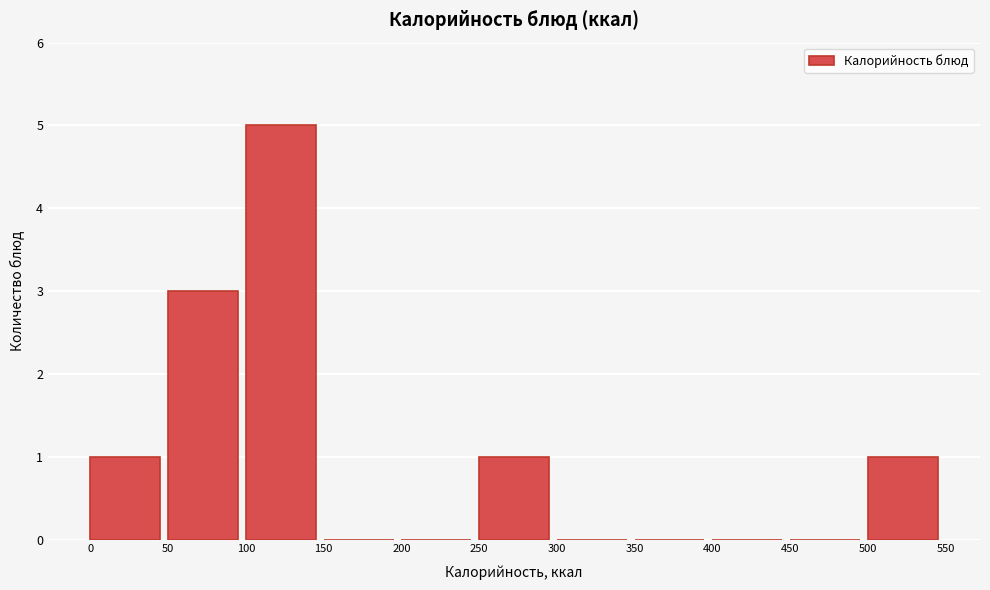

How tall is the bar that spans 500 to 550 on the x-axis? The values are not printed on the chart, so give them approximately, as read against the axis.

1